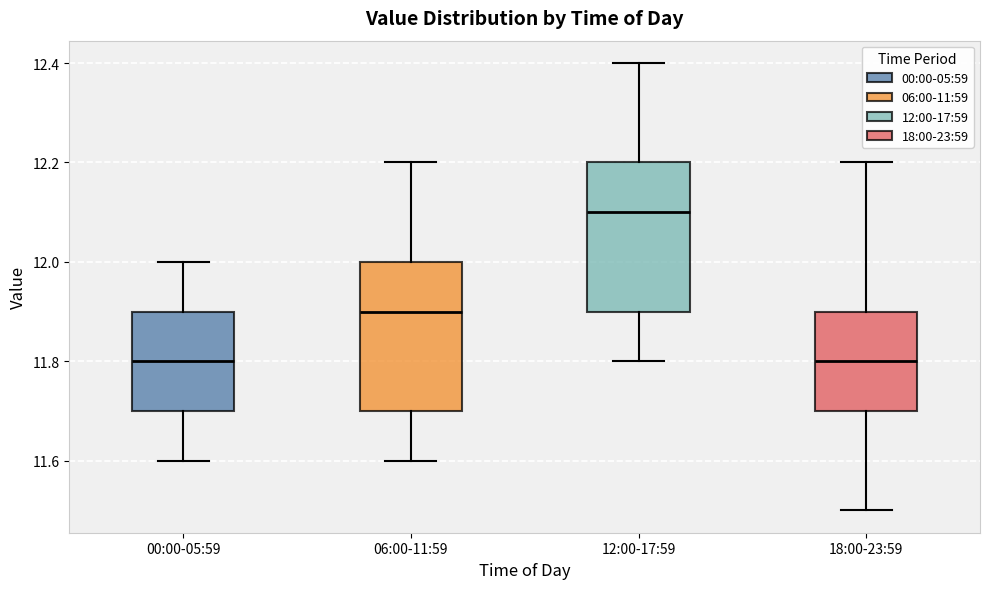

Which box's median line is the highest?

12:00-17:59